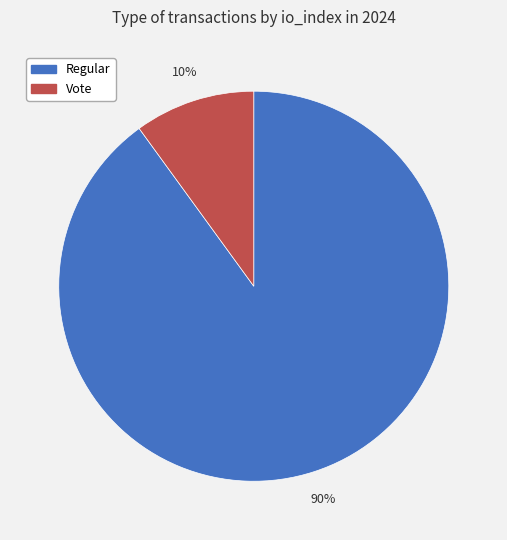

To the nearest percent, what is the difference between the largest and smallest slice percentages?

80%